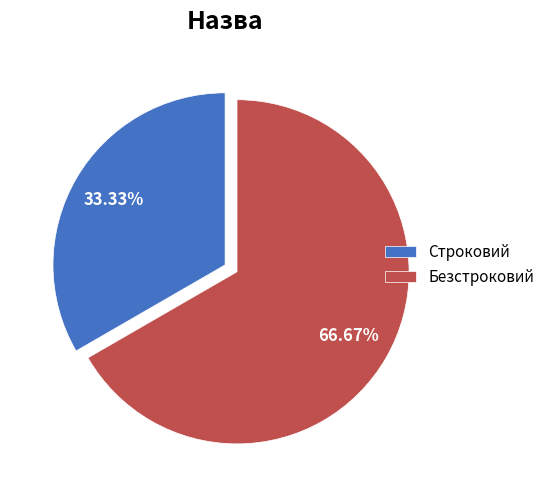

How many slices are in this pie chart?

2